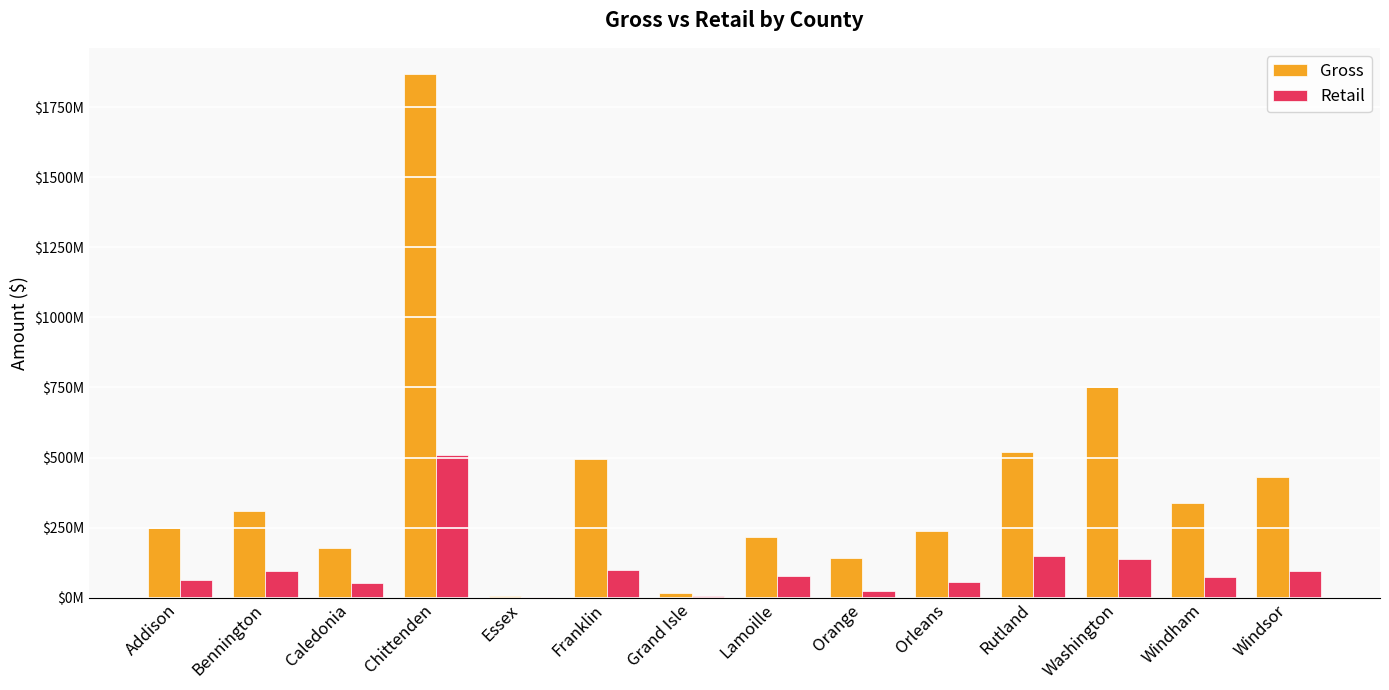

At which label is Gross closest to 937693368?

Washington